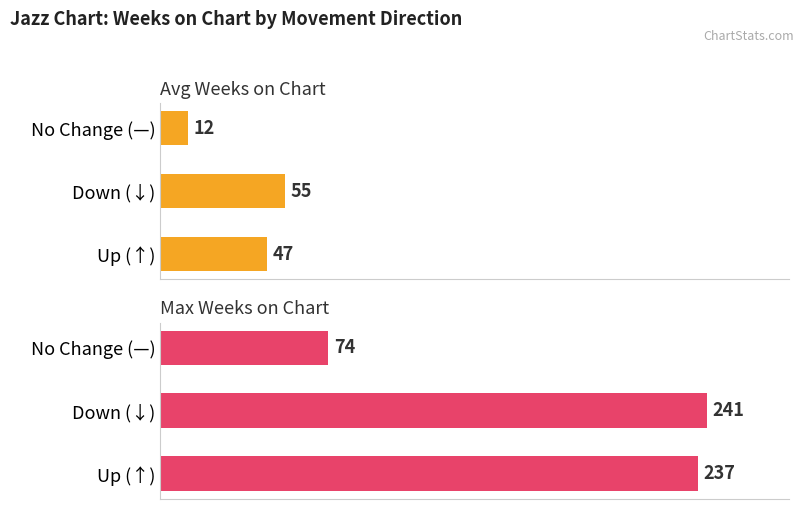

What is the average value of the Avg Weeks on Chart series?

38